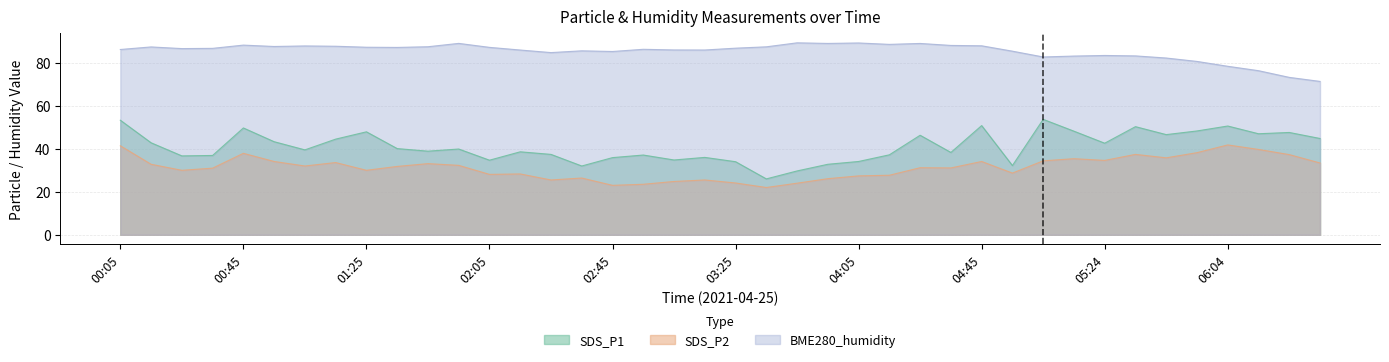

Is the value of SDS_P2 at 01:05 greater than the value of BME280_humidity at 01:55?

No